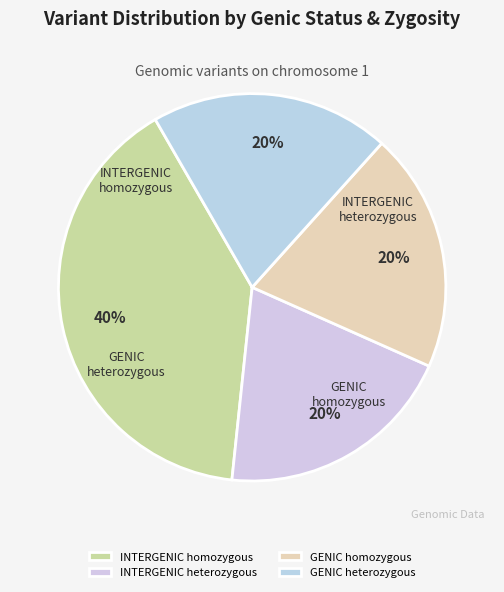

To the nearest percent, what percentage of the pie is INTERGENIC homozygous?

40%